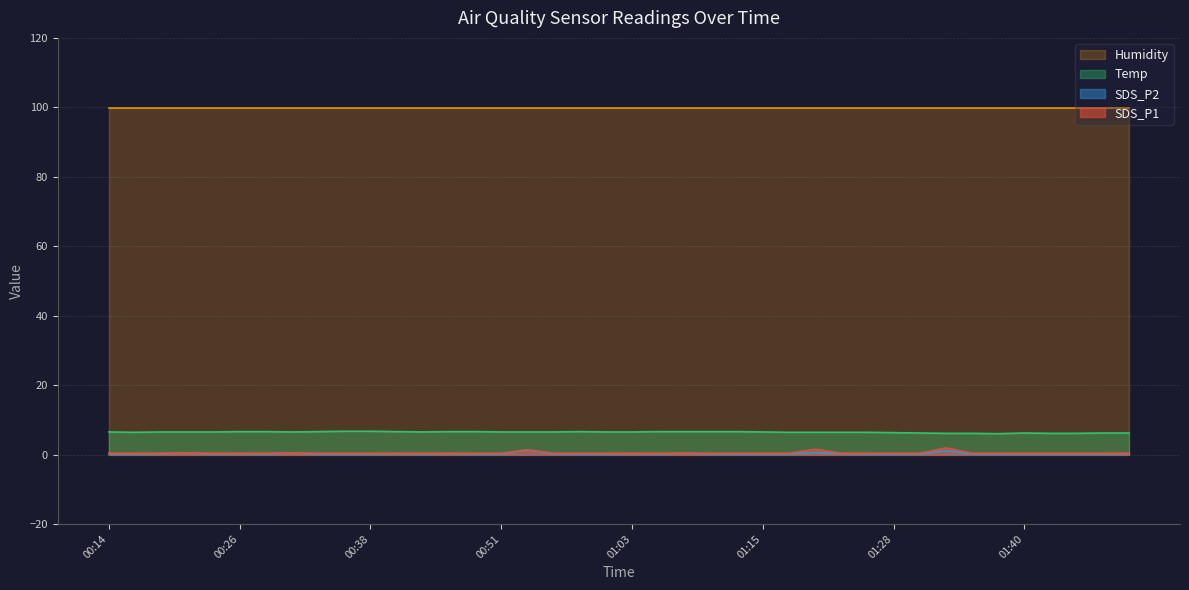

What is the average value of the SDS_P1 series?

0.5